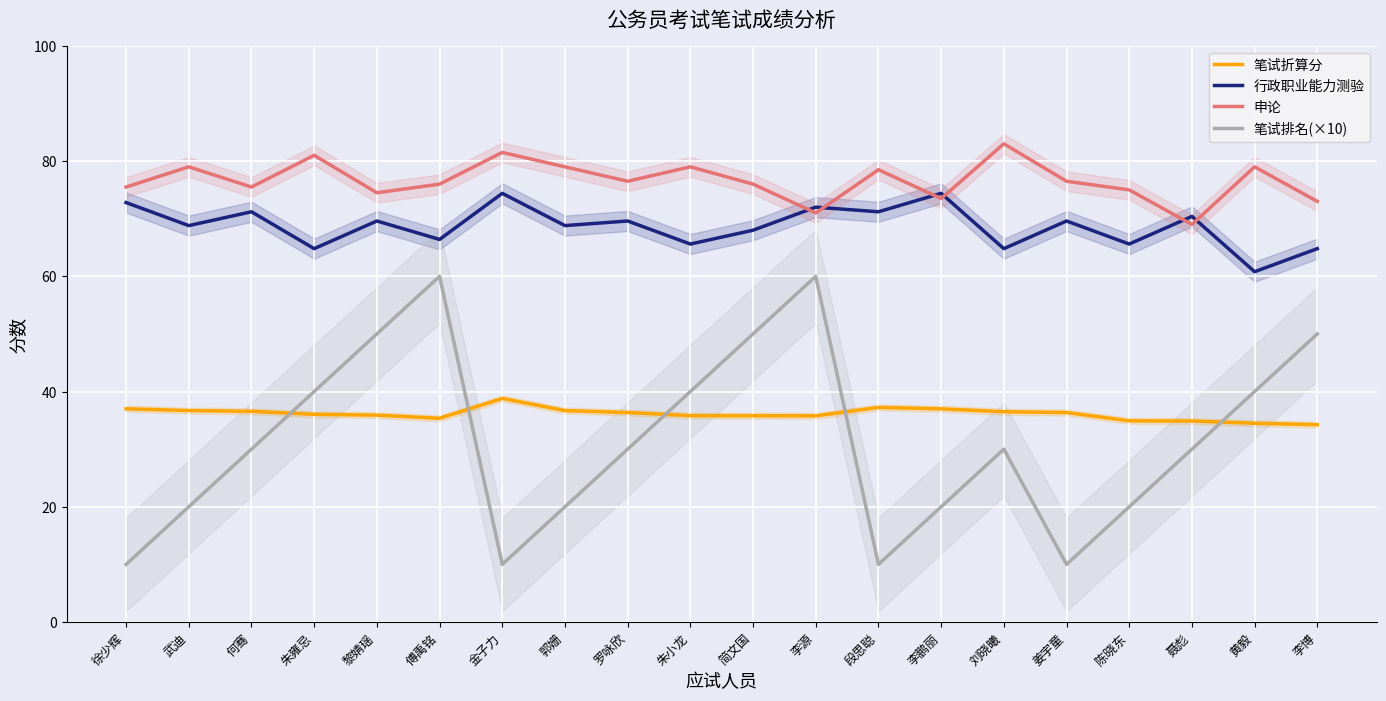

What is the spread (max minus min) of values at 黎婧瑶?

38.6